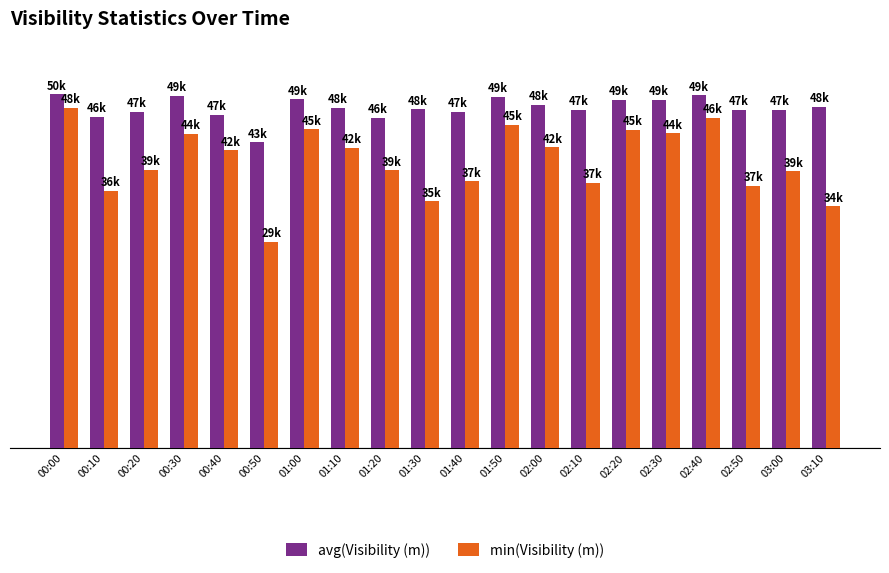

Which series has the largest range (max minus min)?

min(Visibility (m))